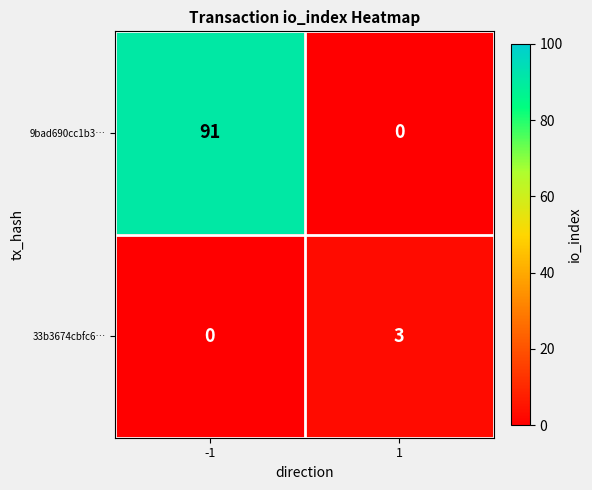

The 33b3674cbfc6… series shows 2 at -1. True or false?

False